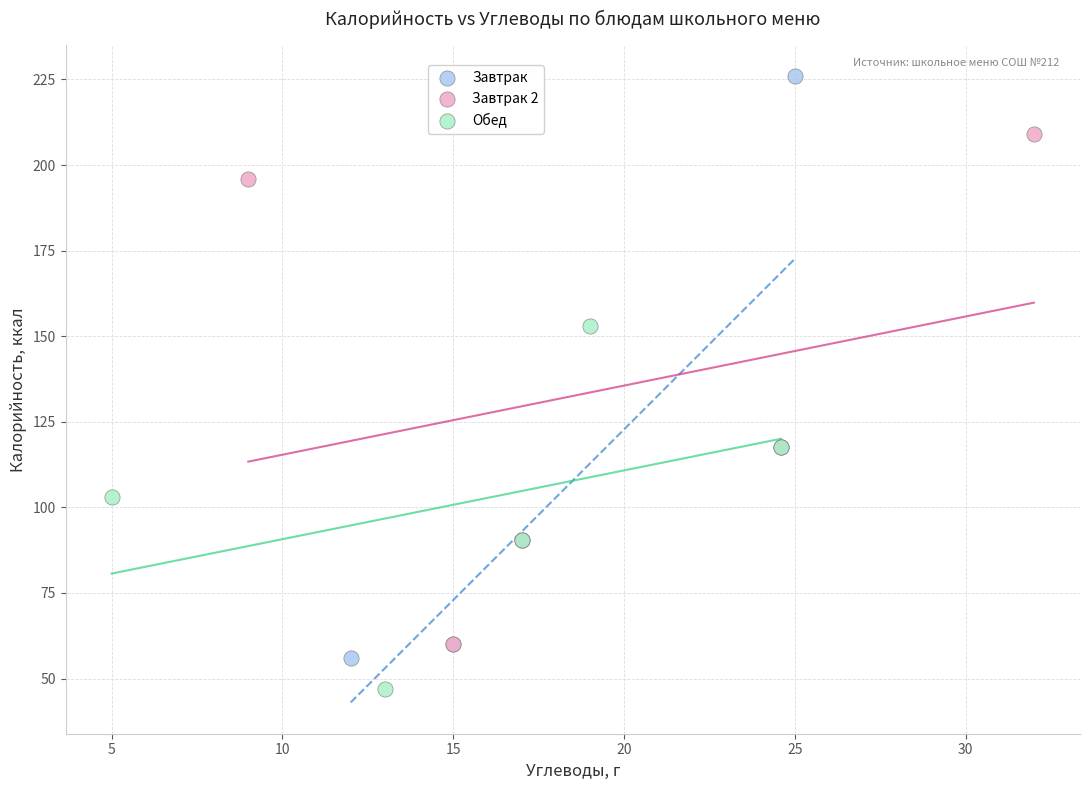

Which series reaches the maximum Y coordinate?

Завтрак